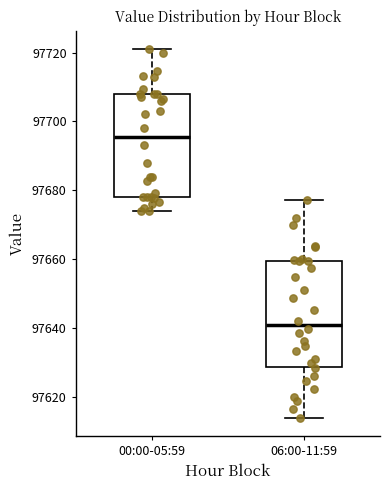

Reading left to right, read every box against the y-axis: the position of its median line, the range the box covers, and the ends of its whiskers. The values are not printed on the chart, so give them approximately, as read against the axis.

00:00-05:59: median 97696, box 97678 to 97708, whiskers 97674 to 97720
06:00-11:59: median 97640, box 97628 to 97660, whiskers 97614 to 97678